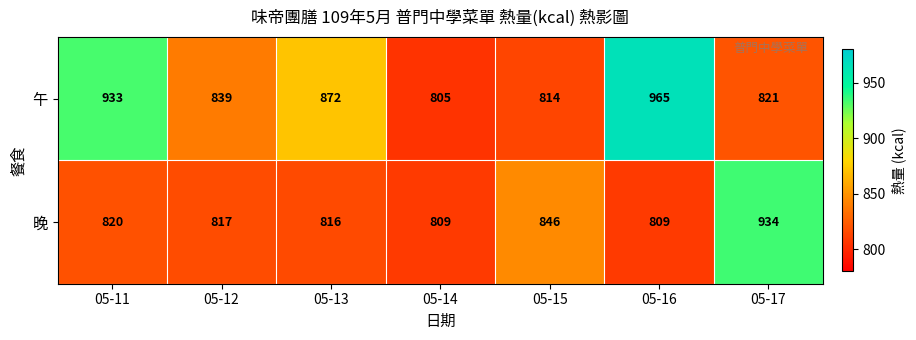

At which label is 晚 closest to 871?

05-15